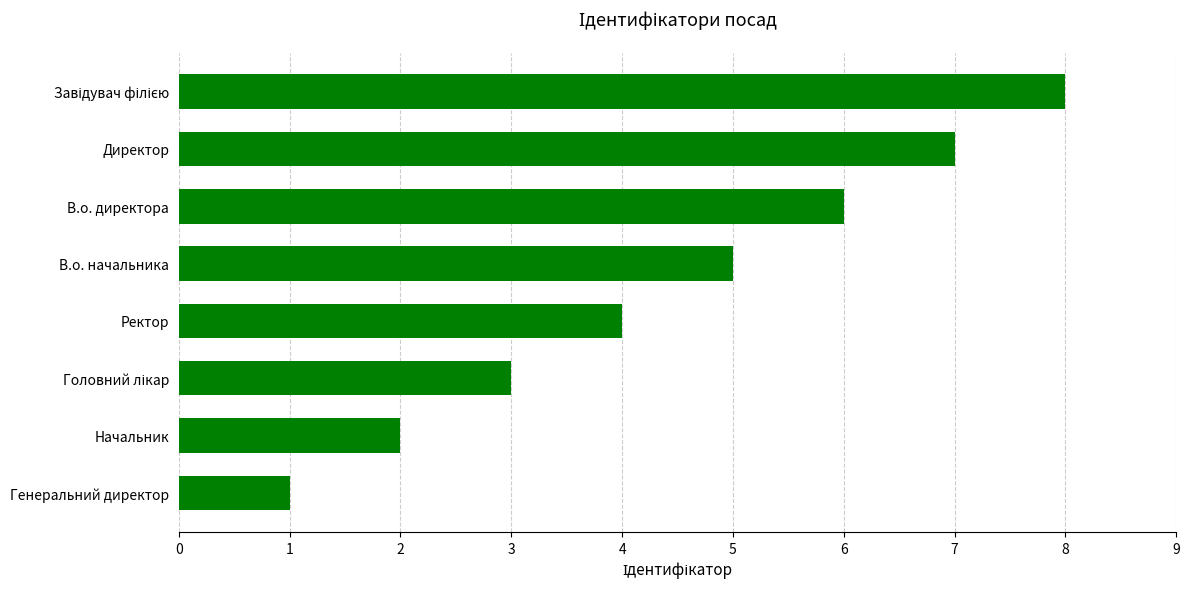

What is the difference between the second highest and minimum values?

6